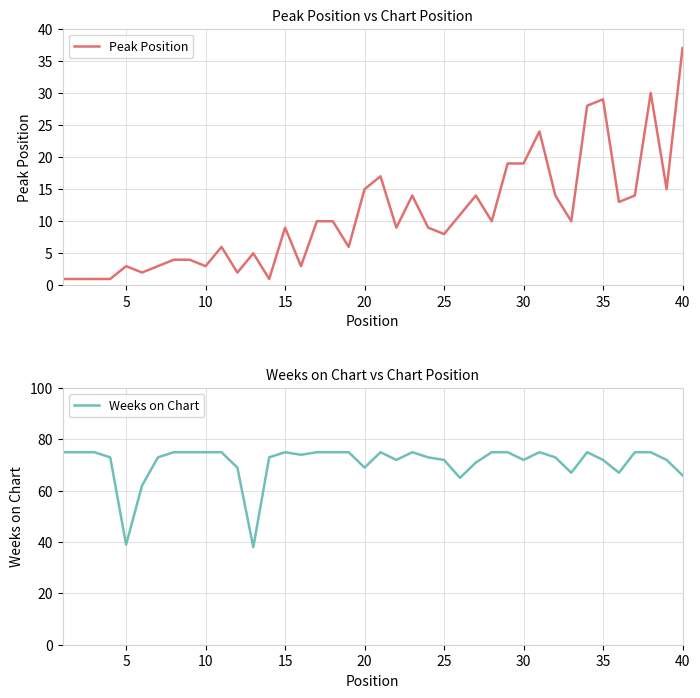

What is the maximum value for Peak Position?

37